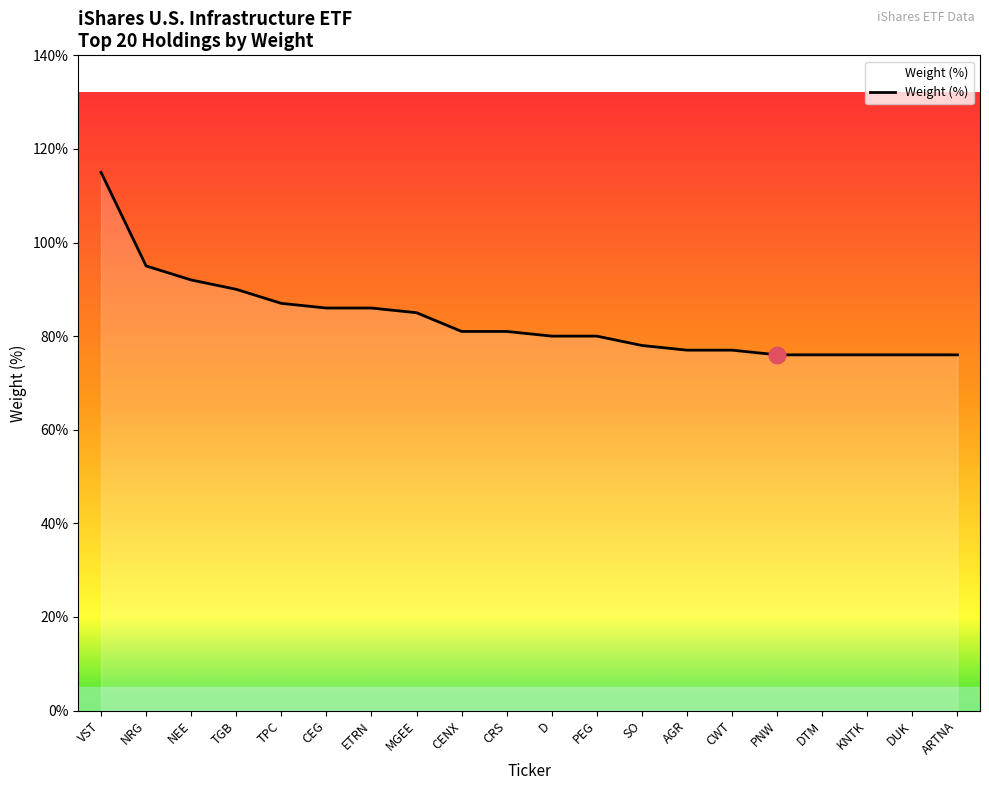

Does the chart have visible grid lines?

No